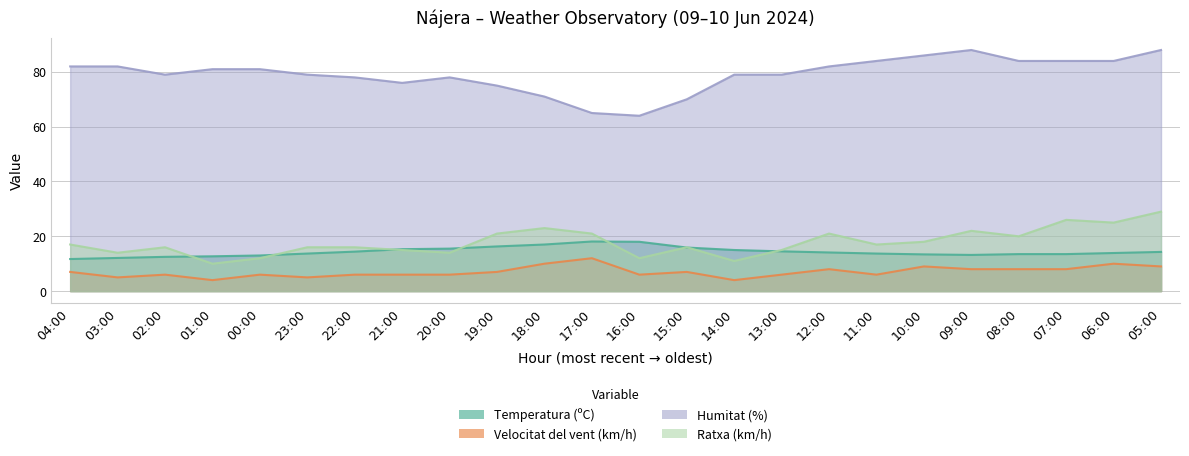

Reading right to left, extract all data points from this chart.

Temperatura (ºC): 14.3	13.9	13.5	13.5	13.2	13.4	13.7	14.1	14.5	15.0	15.9	18.0	18.1	17.0	16.3	15.5	15.3	14.4	13.7	13.0	12.7	12.5	12.1	11.7
Velocitat del vent (km/h): 9.0	10.0	8.0	8.0	8.0	9.0	6.0	8.0	6.0	4.0	7.0	6.0	12.0	10.0	7.0	6.0	6.0	6.0	5.0	6.0	4.0	6.0	5.0	7.0
Humitat (%): 88.0	84.0	84.0	84.0	88.0	86.0	84.0	82.0	79.0	79.0	70.0	64.0	65.0	71.0	75.0	78.0	76.0	78.0	79.0	81.0	81.0	79.0	82.0	82.0
Ratxa (km/h): 29.0	25.0	26.0	20.0	22.0	18.0	17.0	21.0	15.0	11.0	16.0	12.0	21.0	23.0	21.0	14.0	15.0	16.0	16.0	12.0	10.0	16.0	14.0	17.0